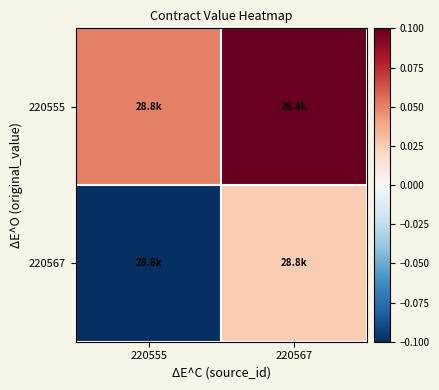

Reading left to right, list all the values displayed in this chart.

220555: 220555=0.1	220567=0.1
220567: 220555=-0.1	220567=0.0